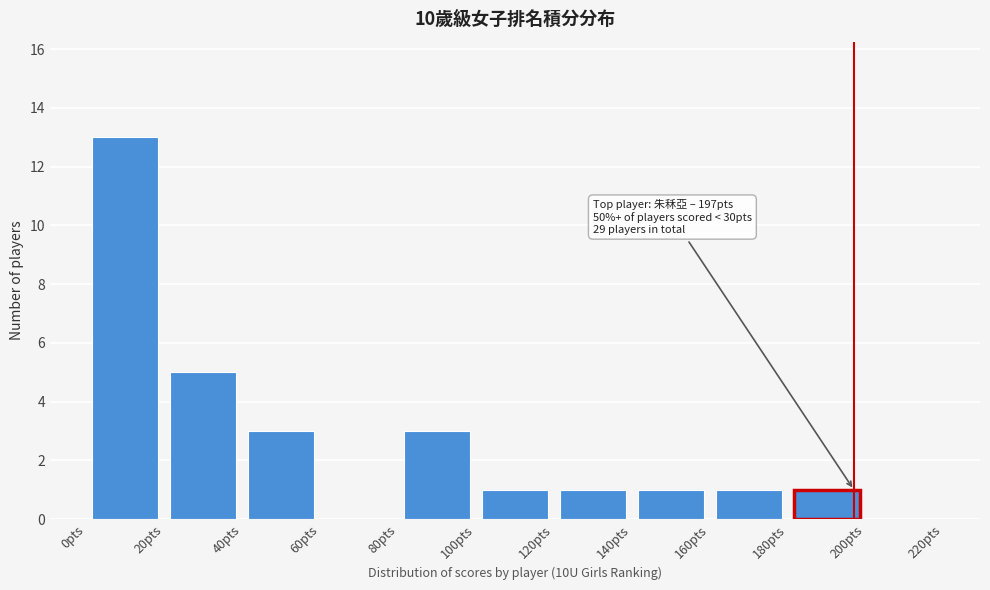

Which range on the x-axis has the tallest bar?

0 to 20